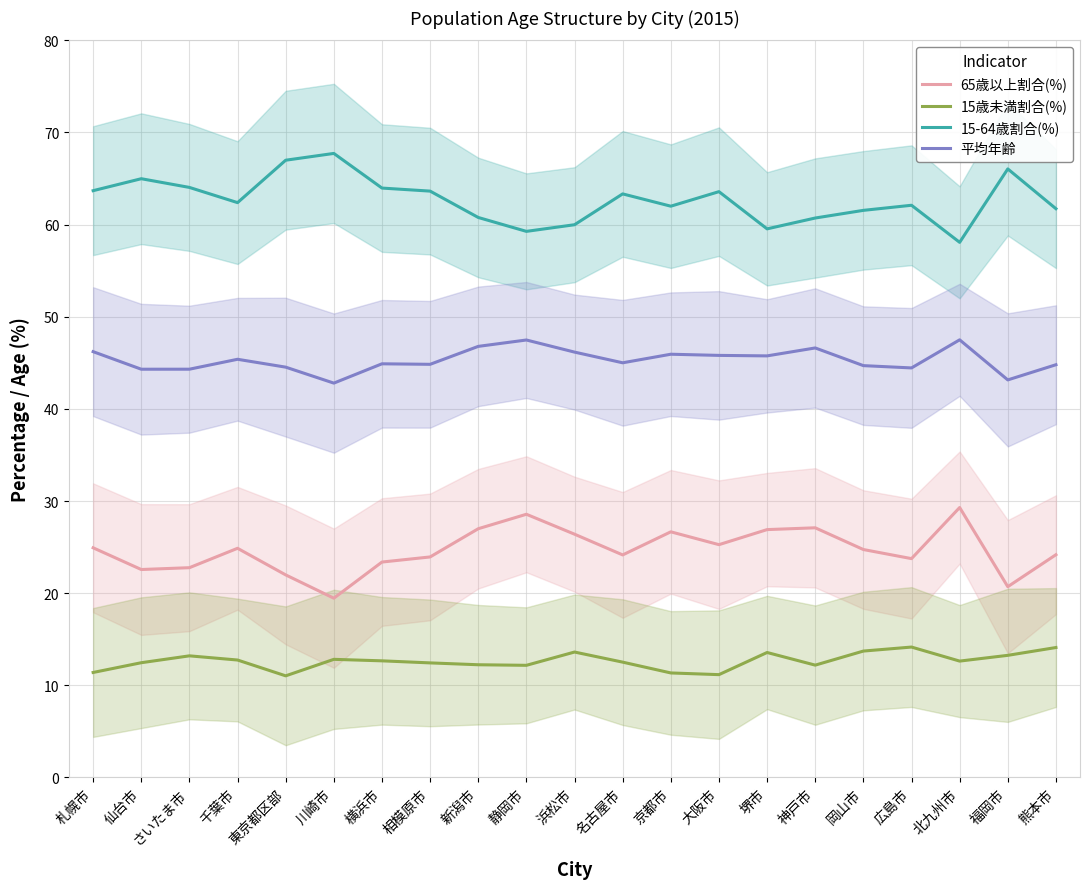

What is the difference between the maximum and second lowest values in the 15-64歳割合(%) series?

8.5